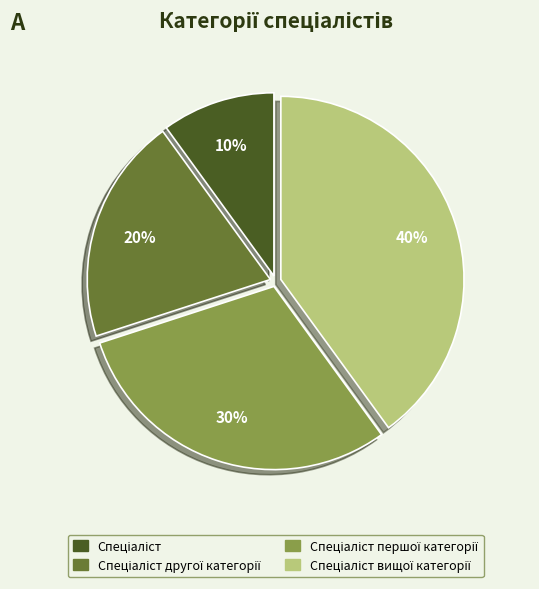

To the nearest percent, what is the average slice percentage?

25%